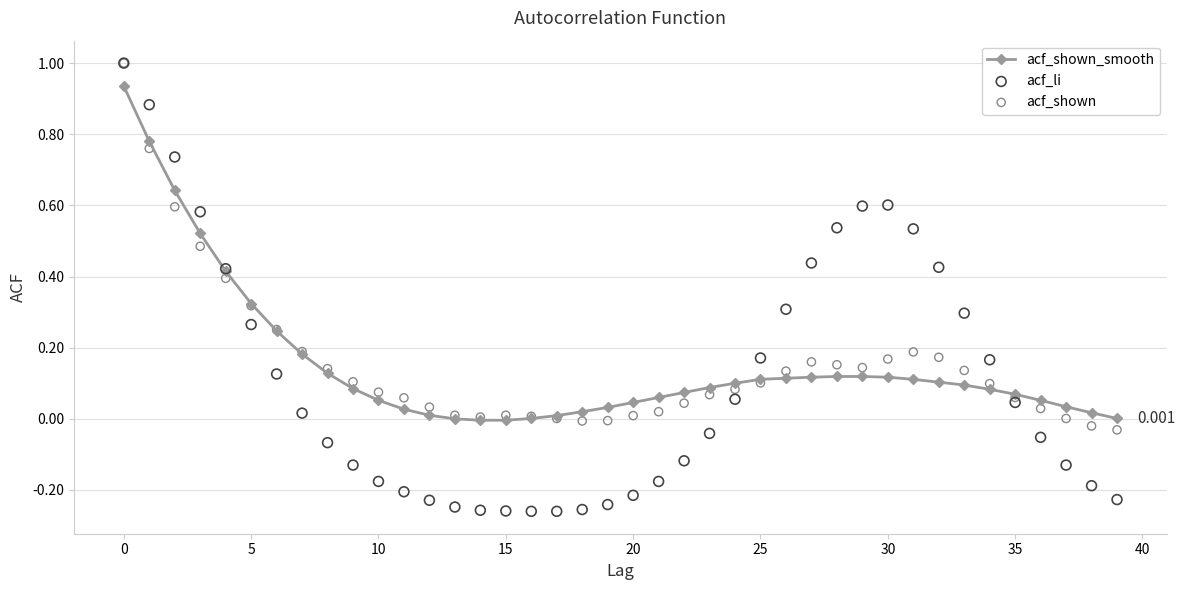

What are all the series names shown in the legend?

acf_shown_smooth, acf_li, acf_shown